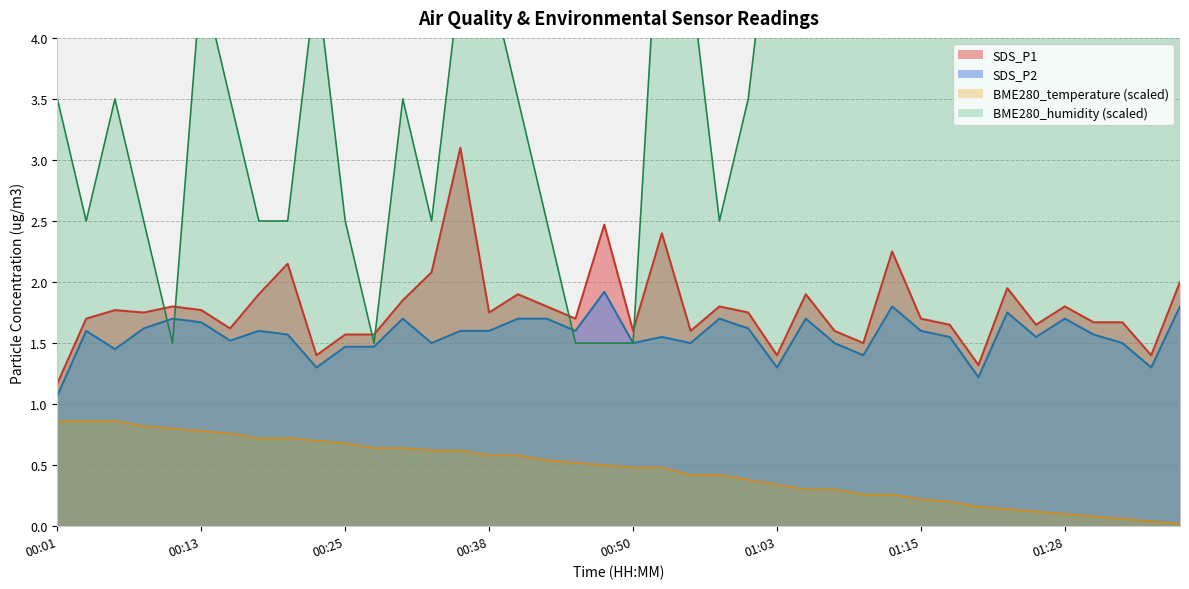

True or false: SDS_P2 and SDS_P1 intersect in this chart.

False